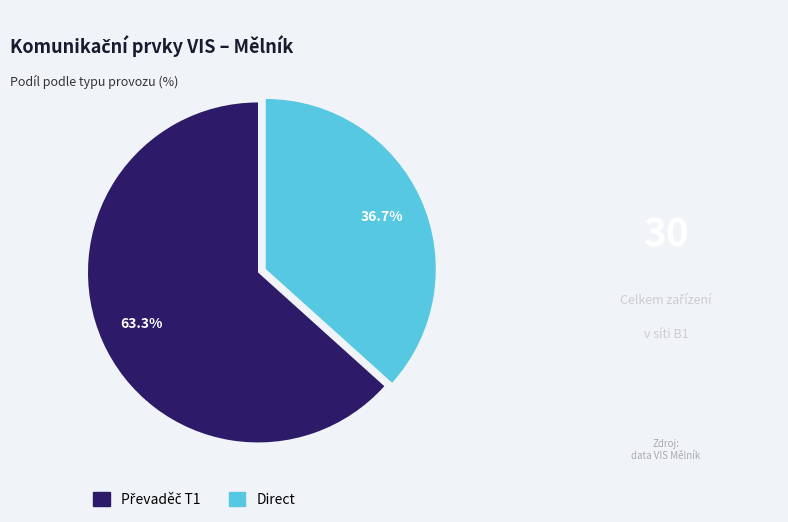

What portion of the pie excludes Direct?

63.3%